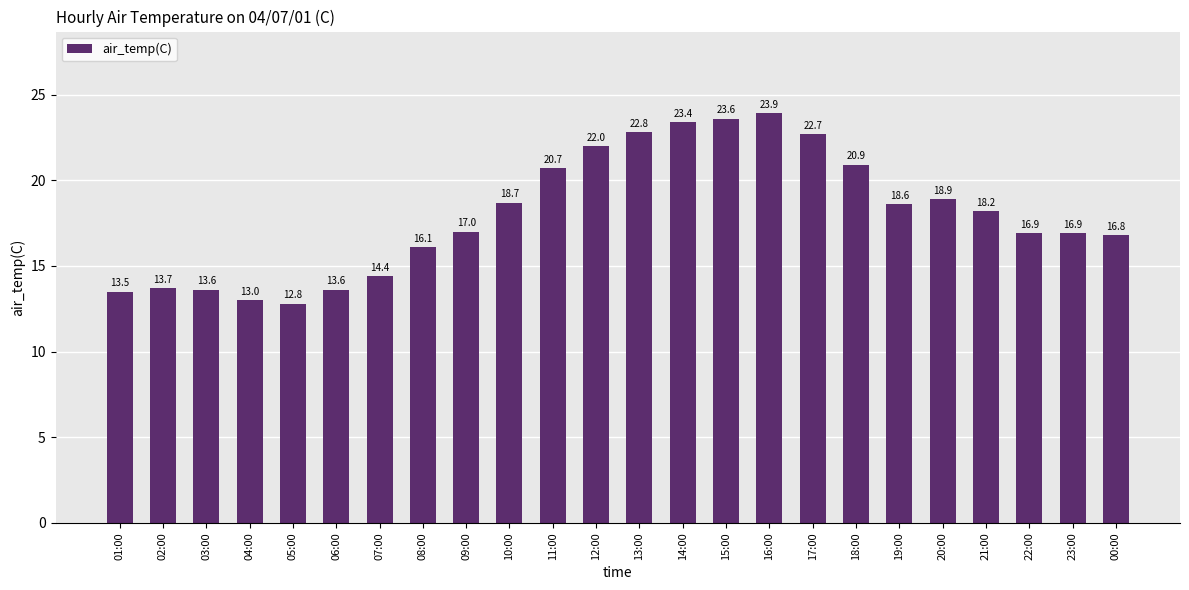

True or false: the data shows 16.1 at 08:00.

True